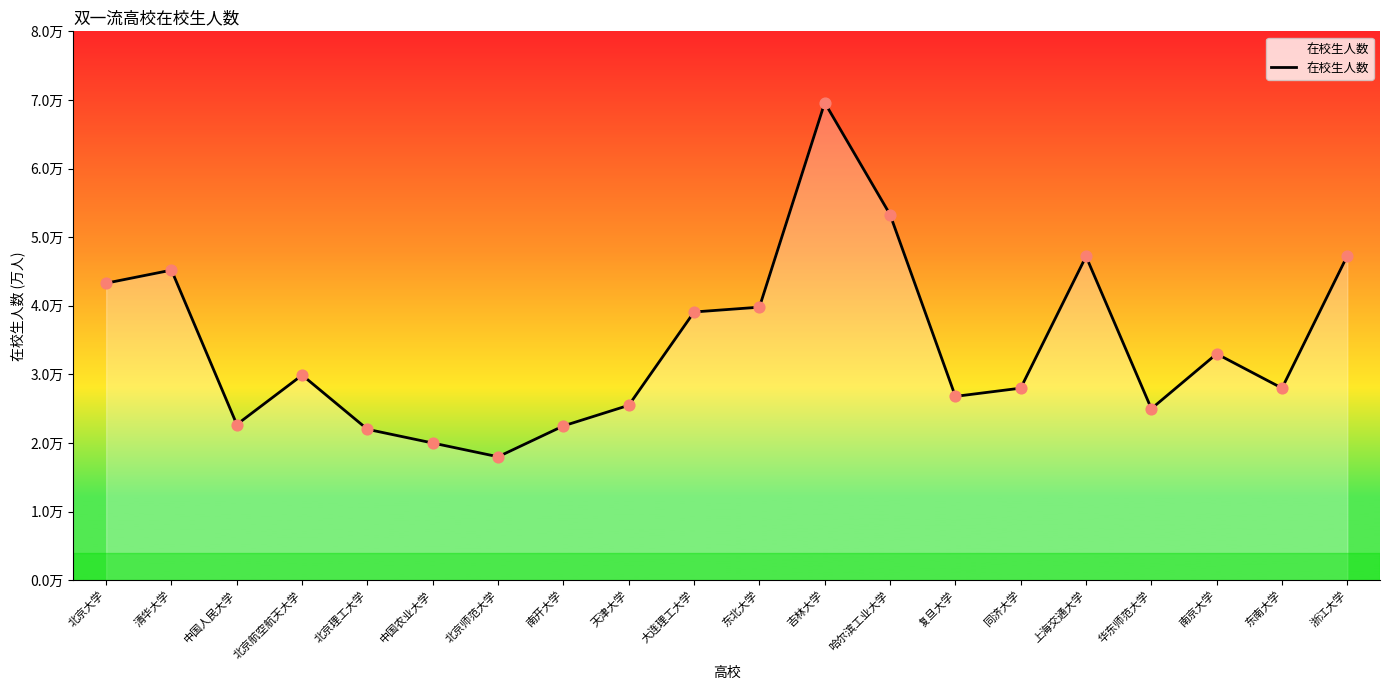

Approximately how many times larger is the value at 东南大学 compared to 南京大学?

0.8